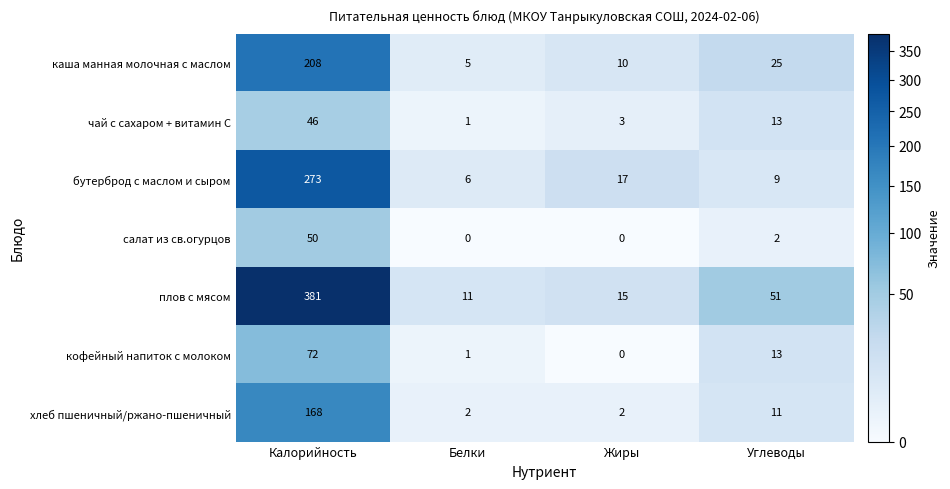

Rank the series at Калорийность from highest to lowest value.

плов с мясом, бутерброд с маслом и сыром, каша манная молочная с маслом, хлеб пшеничный/ржано-пшеничный, кофейный напиток с молоком, салат из св.огурцов, чай с сахаром + витамин С